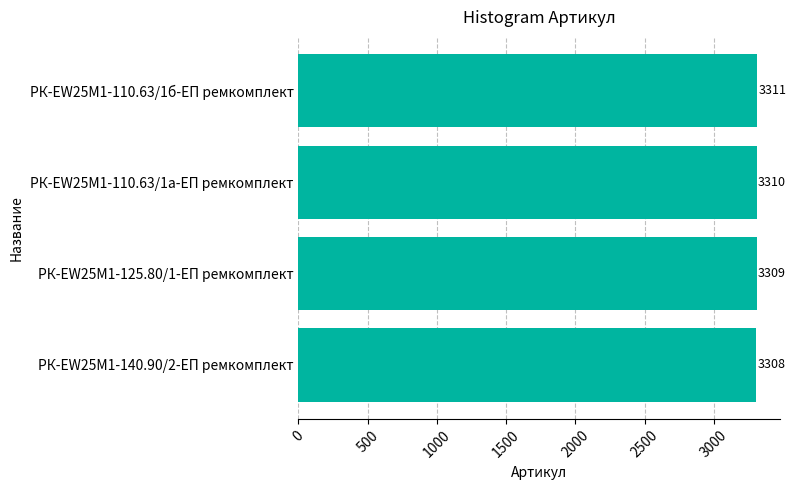

Reading bottom to top, list all the values displayed in this chart.

3308	3309	3310	3311